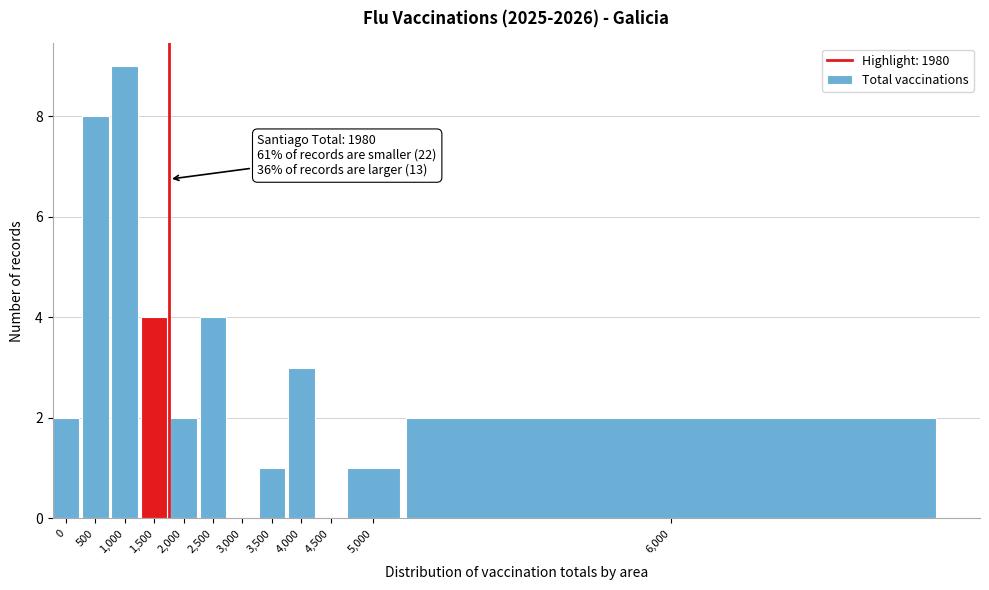

Reading left to right, transcribe all the data shown in this chart.

0=2	500=8	1,000=9	1,500=4	2,000=2	2,500=4	3,000=0	3,500=1	4,000=3	4,500=0	5,000=1	6,000=2